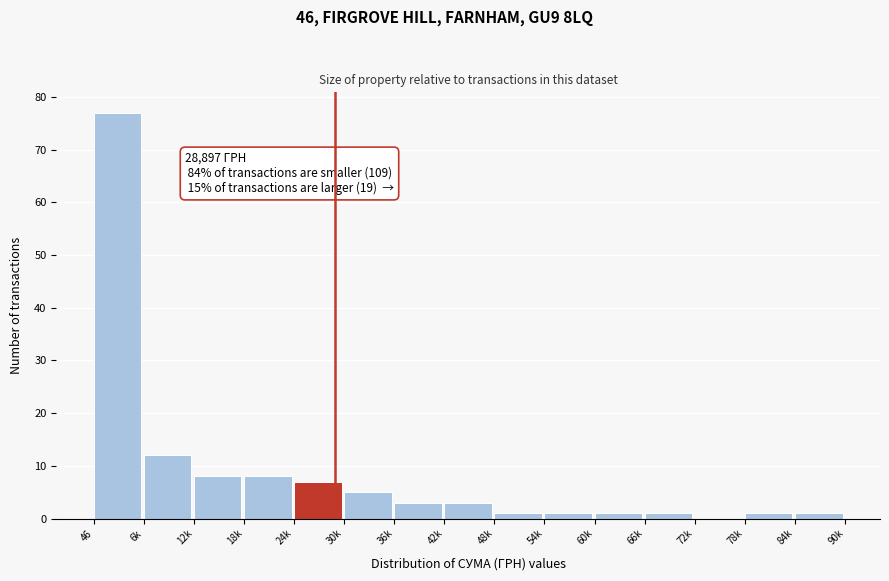

Reading right to left, transcribe all the data shown in this chart.

84k=1	78k=1	72k=0	66k=1	60k=1	54k=1	48k=1	42k=3	36k=3	30k=5	24k=7	18k=8	12k=8	6k=12	46=77